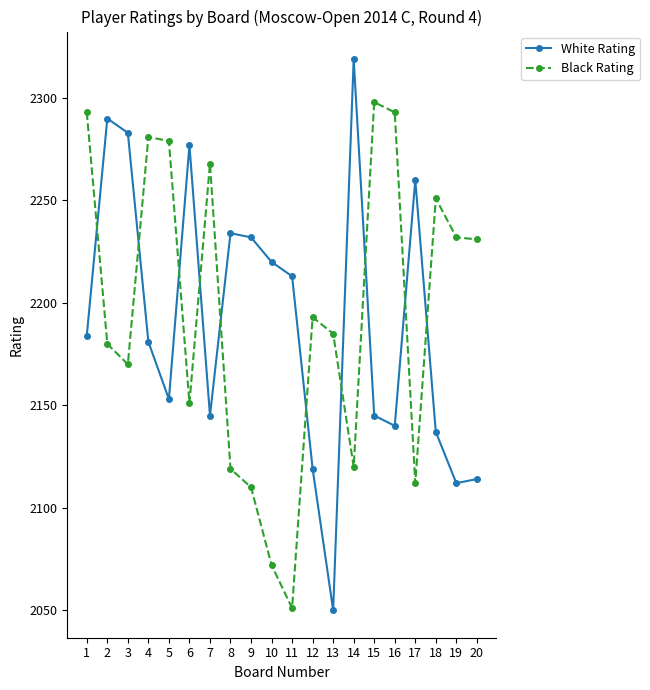

How many intersections are there between White Rating and Black Rating?

10